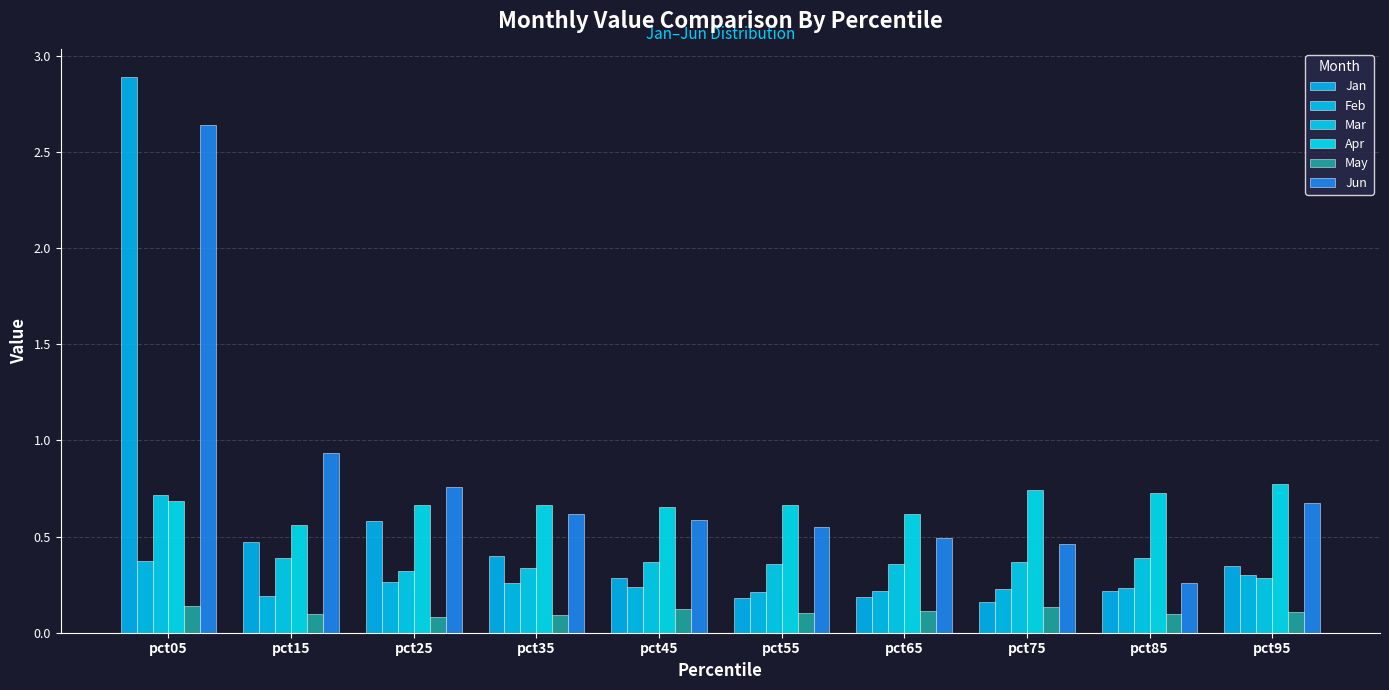

At which label does Feb reach its minimum?

pct15